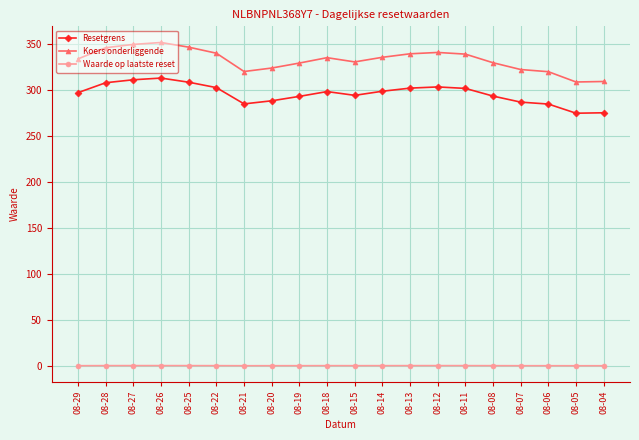

List the series in order of their peak value, lowest first.

Waarde op laatste reset, Resetgrens, Koers onderliggende